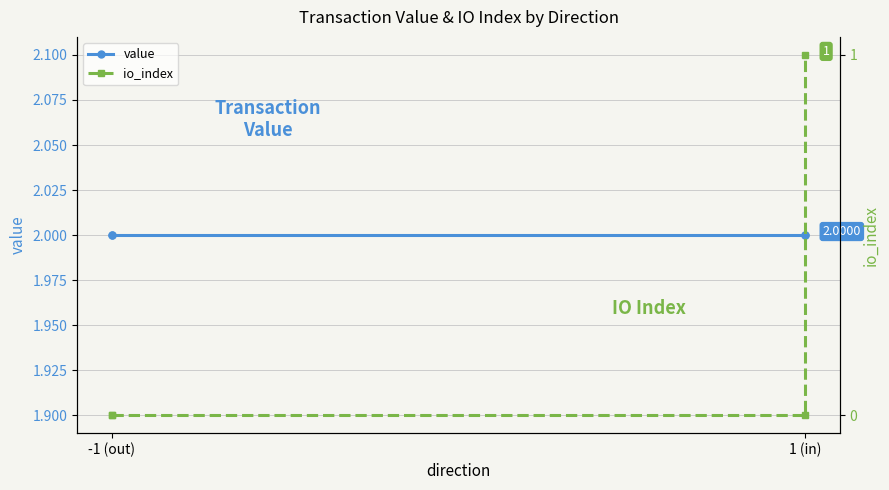

Is this an area chart (filled region under the line)?

No